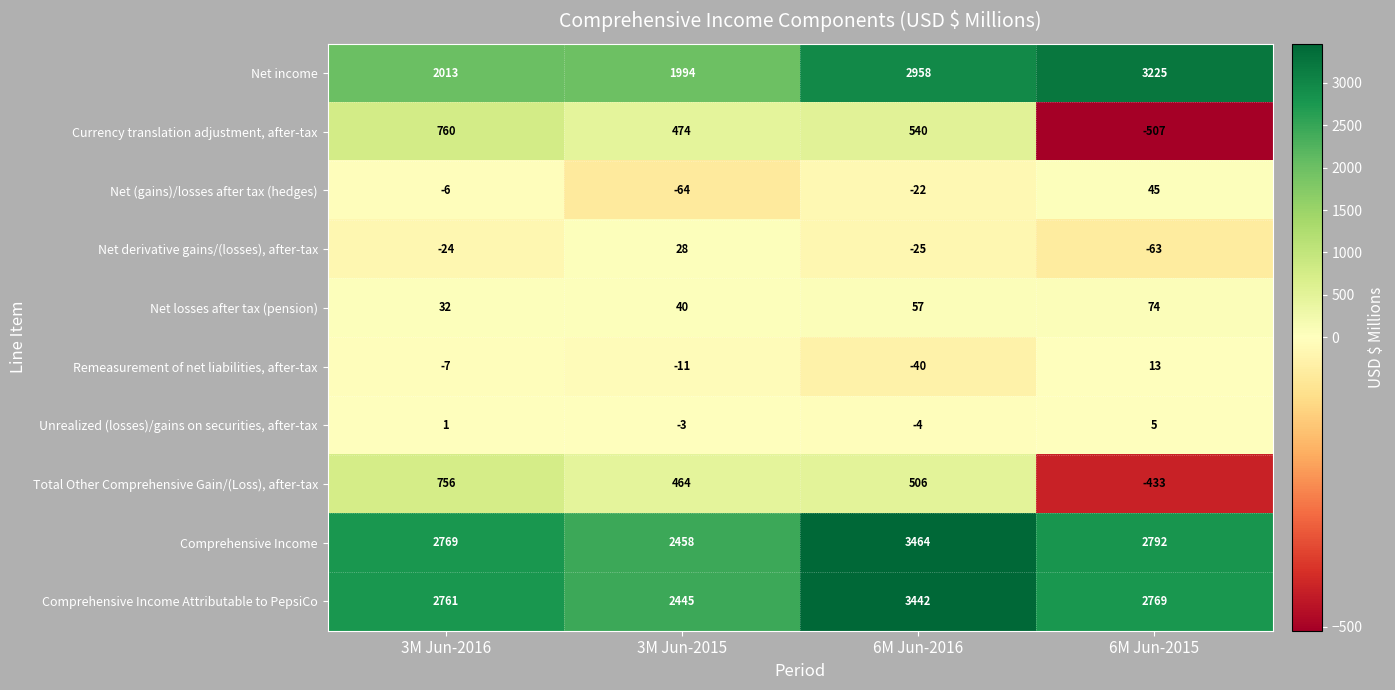

Which label corresponds to the smallest value in the chart?

6M Jun-2015